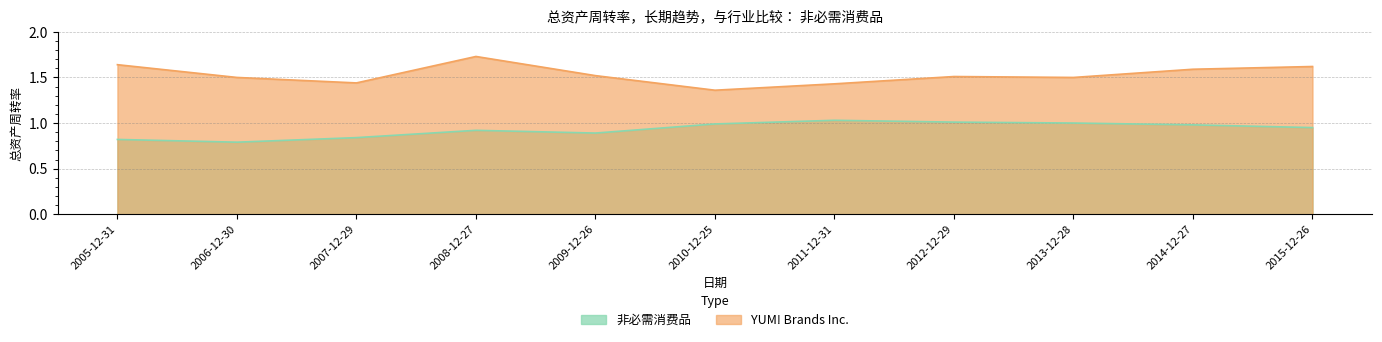

What is the spread (max minus min) of values at 2005-12-31?

0.8